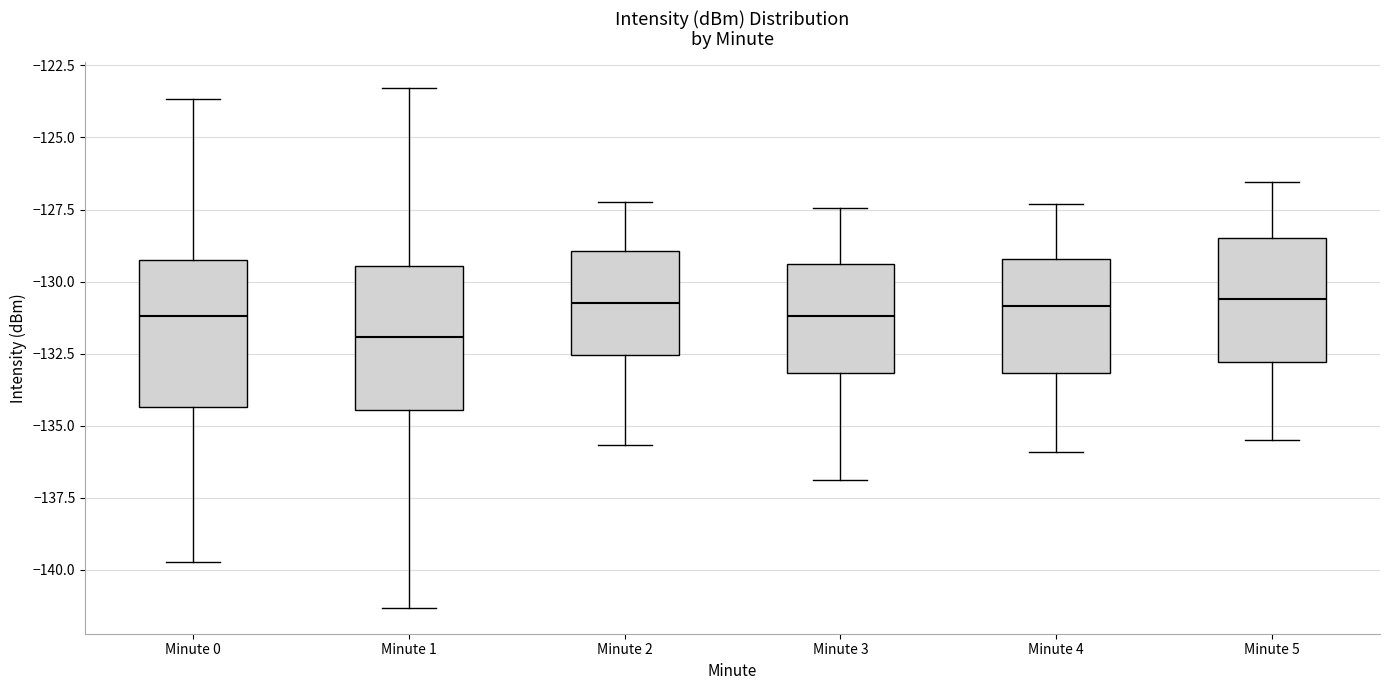

Where is the upper edge of the box for Minute 2 on the y-axis? The values are not printed on the chart, so give them approximately, as read against the axis.

-129.0